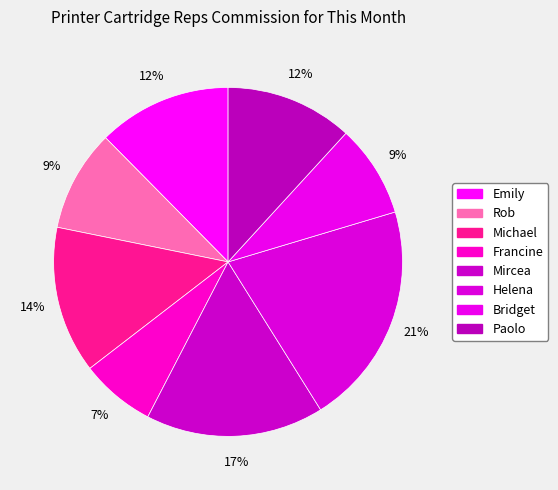

Which category has the biggest portion of the pie?

Helena